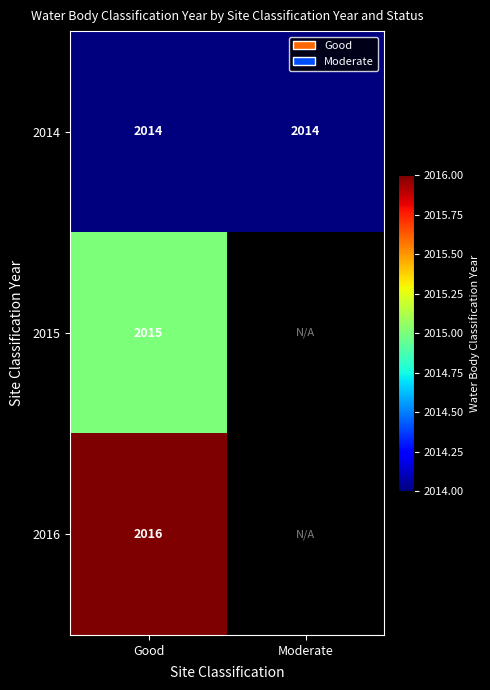

Which label corresponds to the smallest value in the chart?

Good